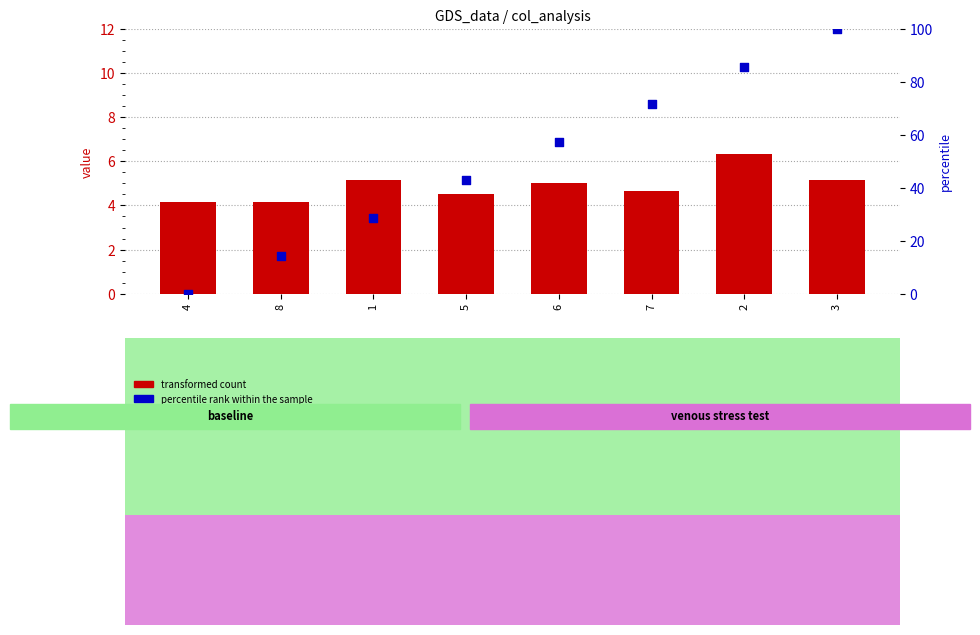

Which series contains the lowest Y value?

percentile rank within the sample